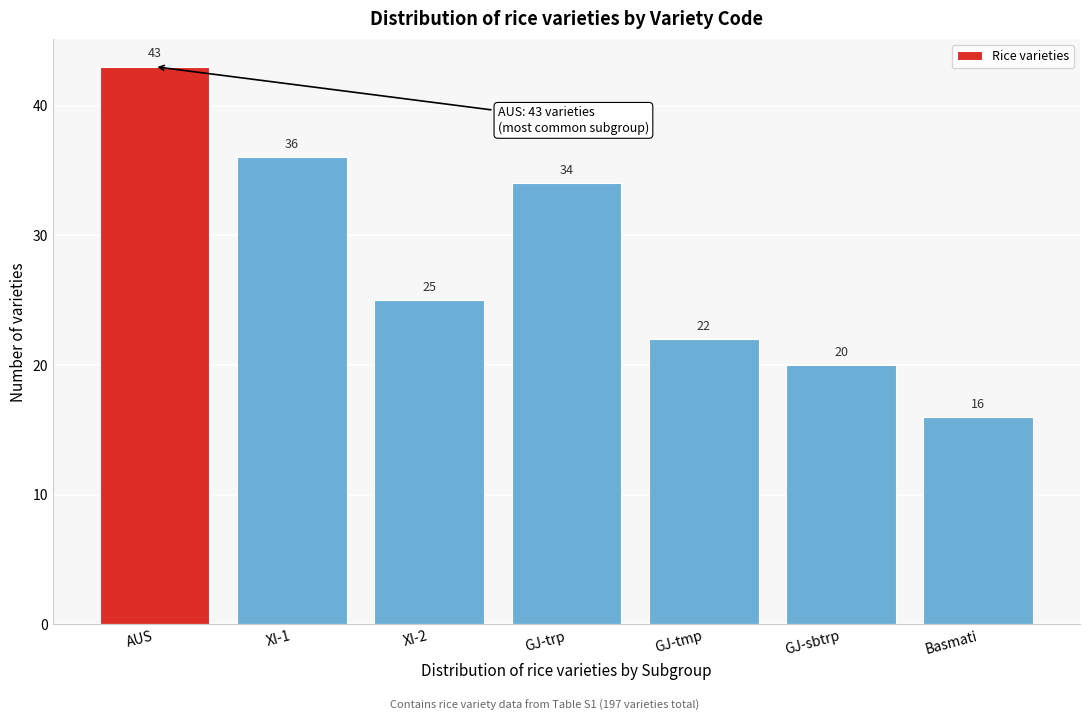

Reading left to right, list all the values displayed in this chart.

43	36	25	34	22	20	16